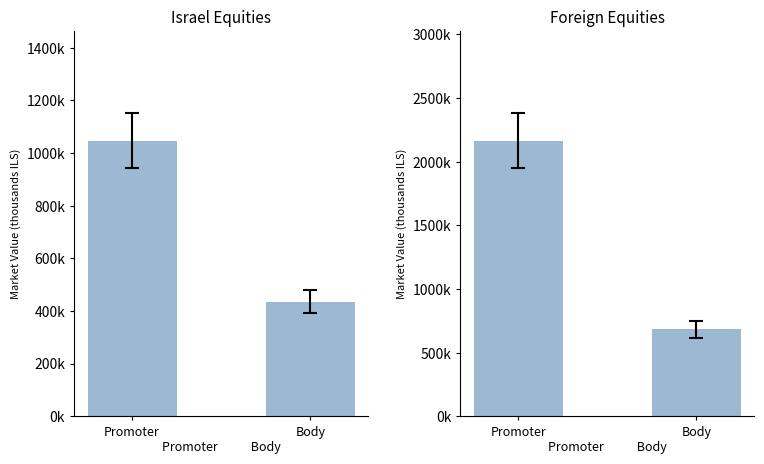

What is the label of the 2nd bar from the left?

Body